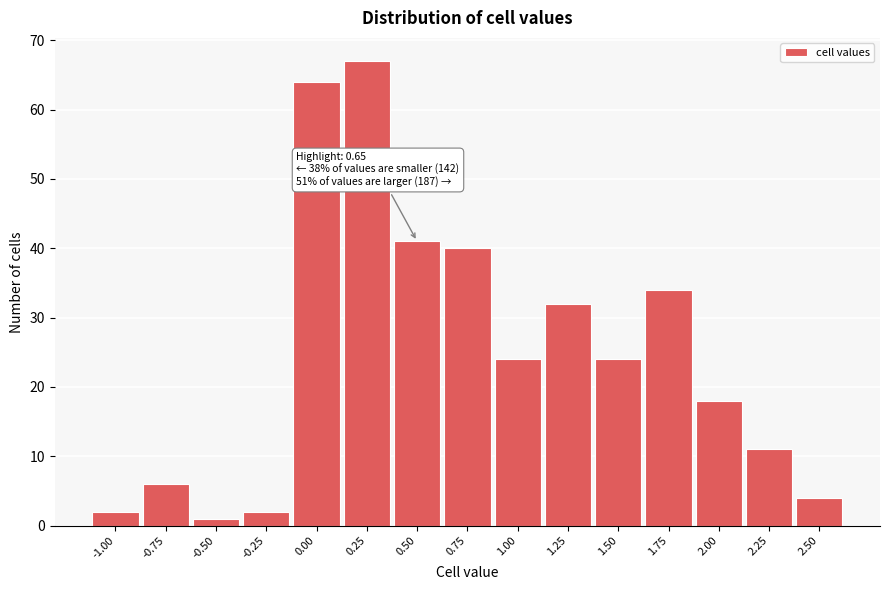

Reading right to left, what are all the values shown in this chart?

2.50=4	2.25=11	2.00=18	1.75=34	1.50=24	1.25=32	1.00=24	0.75=40	0.50=41	0.25=67	0.00=64	-0.25=2	-0.50=1	-0.75=6	-1.00=2